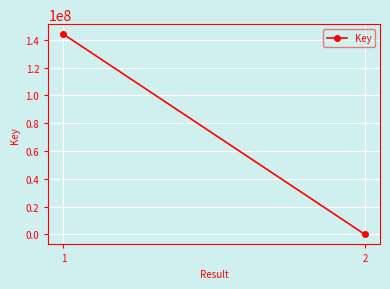

The value at 1 is 144016089. True or false?

True